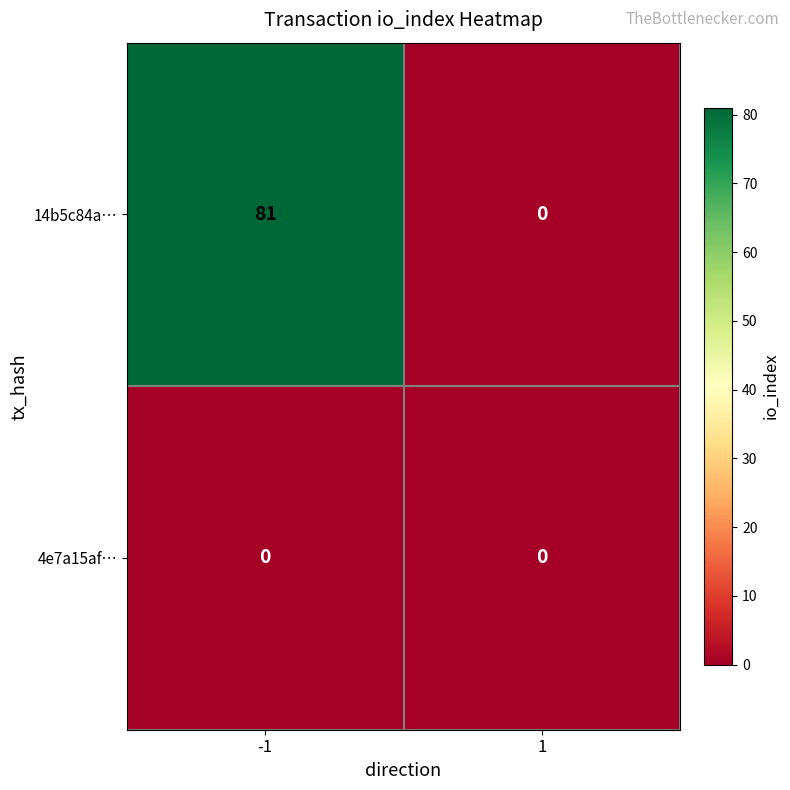

At -1, list the series in order from smallest to largest.

4e7a15af…, 14b5c84a…